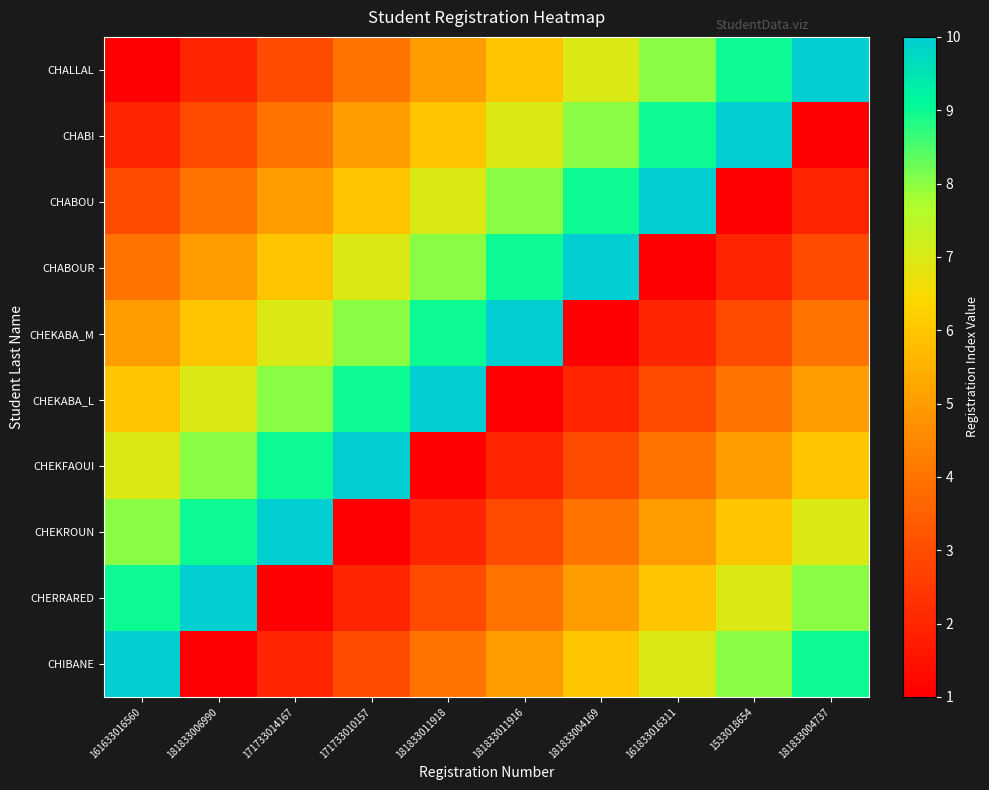

What is the minimum value shown in the chart?

1